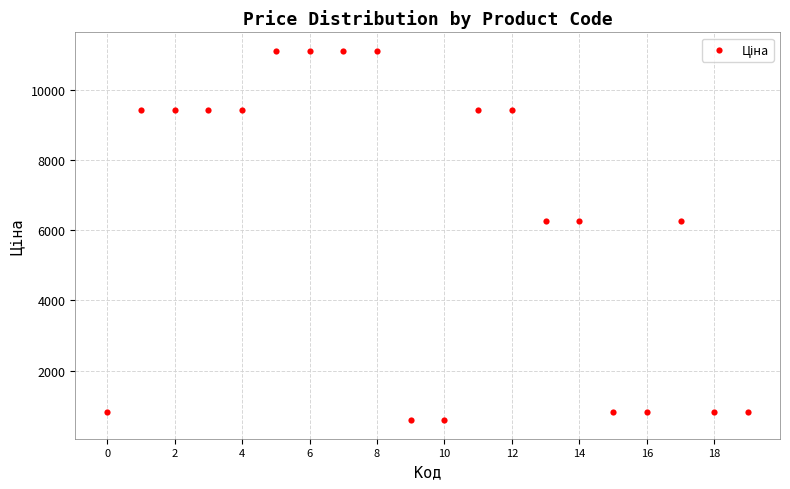

What is the range of Y values (max minus min)?

10527.6